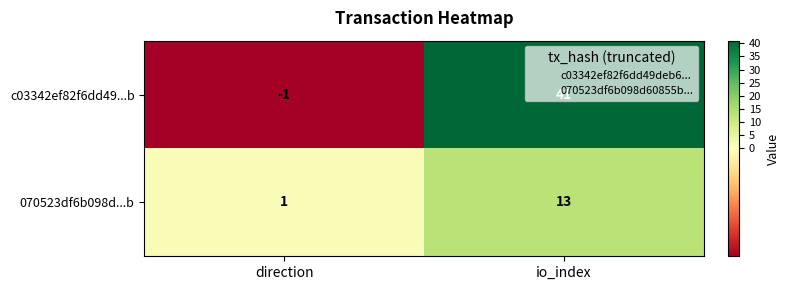

At which label is c03342ef82f6dd49...b closest to 20?

direction